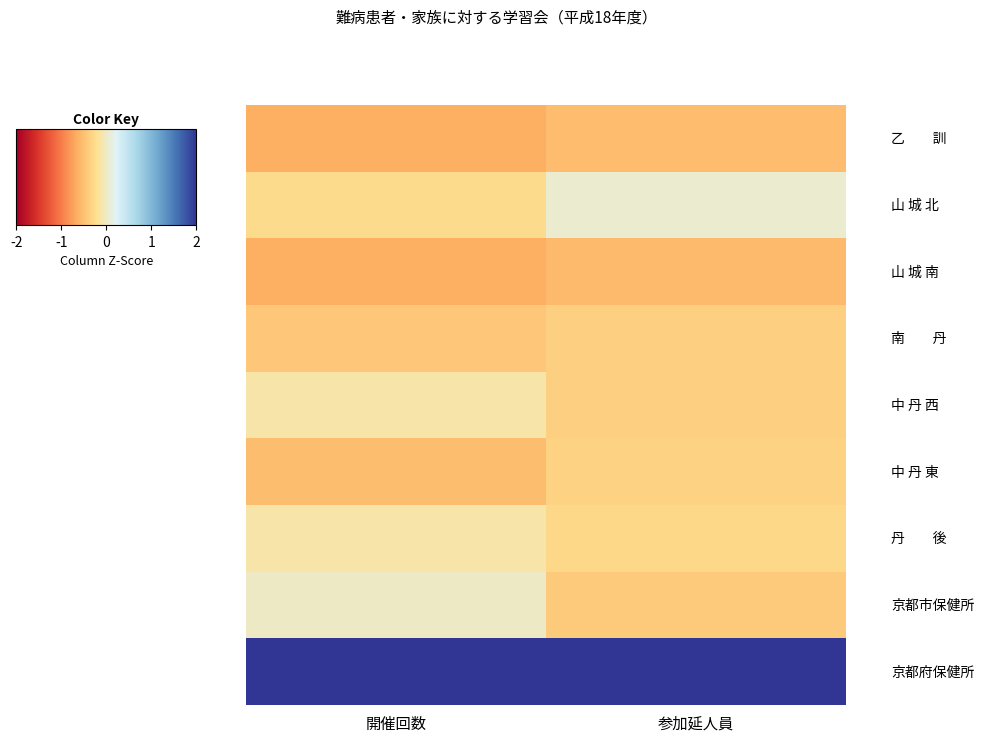

What is the spread (max minus min) of values at 参加延人員?

3.3